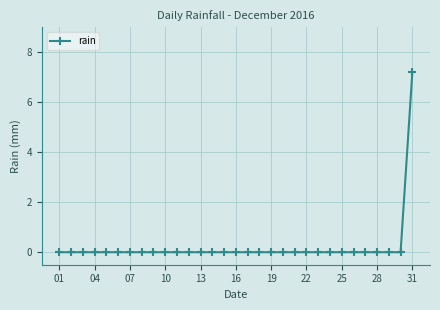

What is the greatest value displayed?

7.2